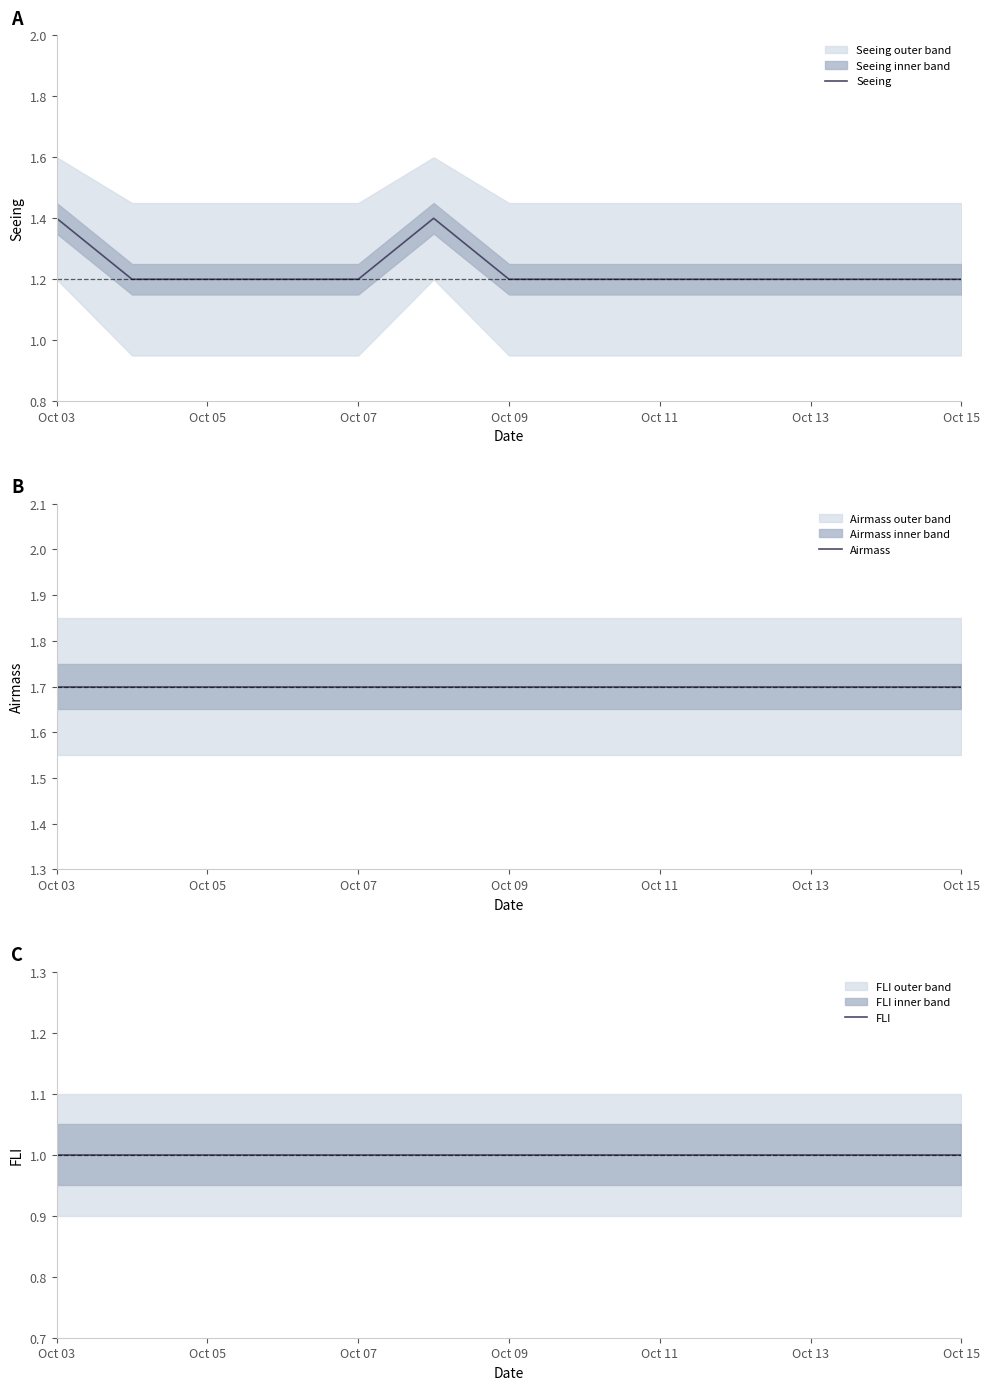

Does the chart have visible grid lines?

No